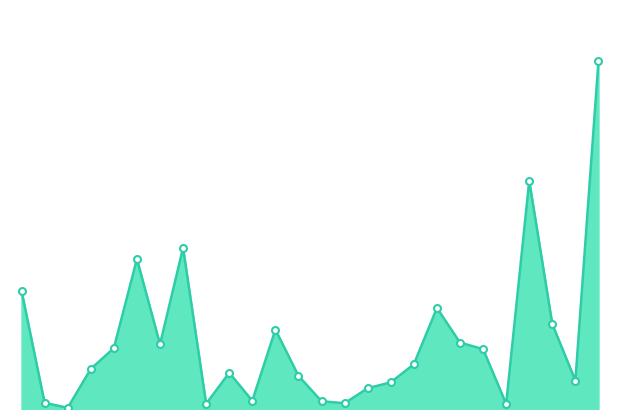

How many interior local valleys (lower than both neighbors) does the data have?

7